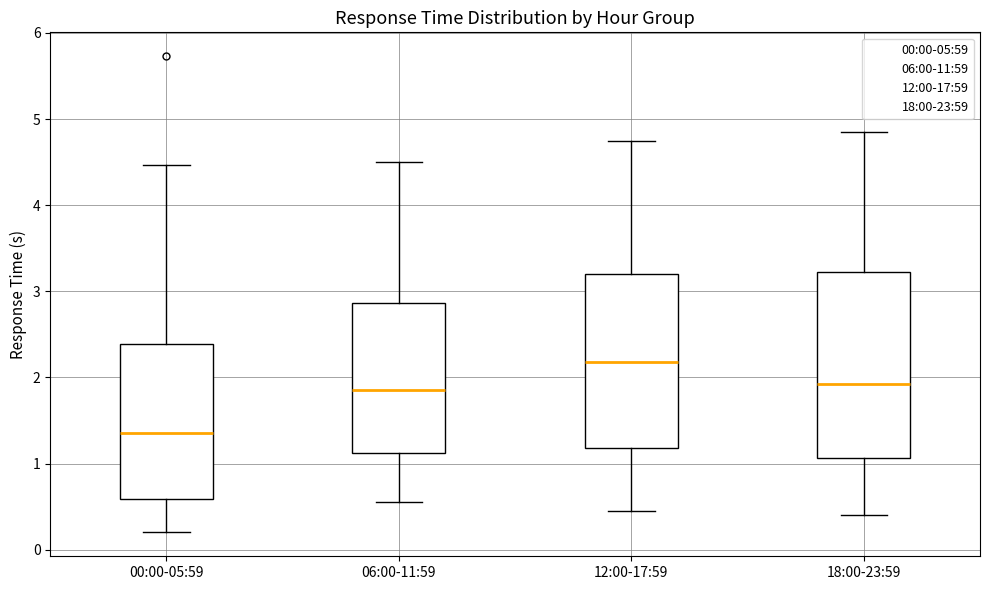

Reading left to right, transcribe this box plot: for each box, give where its median line is, the range the box spans, and where its two whiskers end, as read against the y-axis. The values are not printed on the chart, so give them approximately, as read against the axis.

00:00-05:59: median 1.4, box 0.6 to 2.4, whiskers 0.2 to 4.5
06:00-11:59: median 1.9, box 1.1 to 2.9, whiskers 0.6 to 4.5
12:00-17:59: median 2.2, box 1.2 to 3.2, whiskers 0.5 to 4.8
18:00-23:59: median 1.9, box 1.1 to 3.2, whiskers 0.4 to 4.9